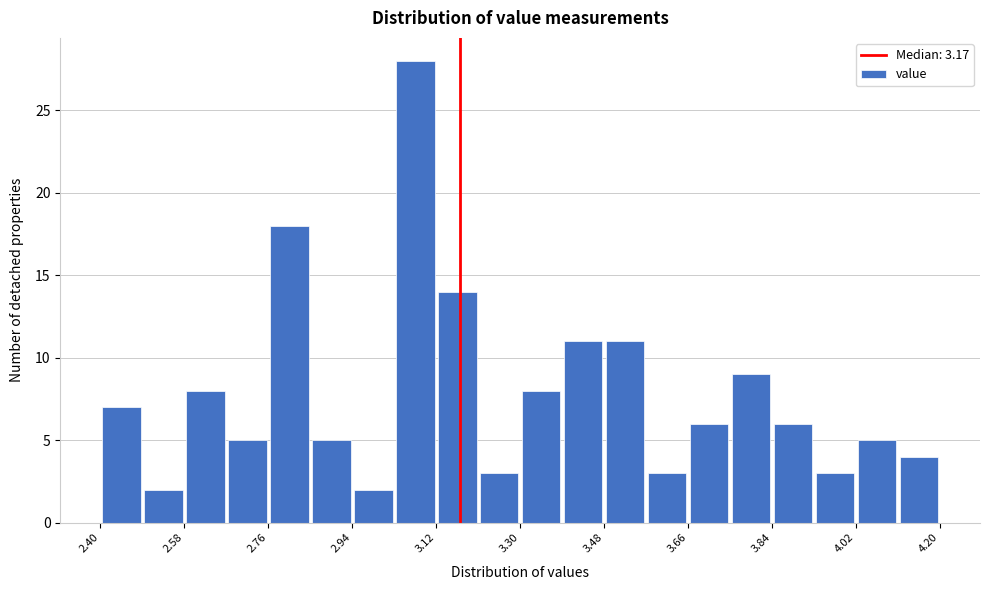

How tall is the bar that spans 2.94 to 3.03 on the x-axis? Neither the bar edges nor the heights are printed on the chart, so give them approximately, as read against the axes.

2